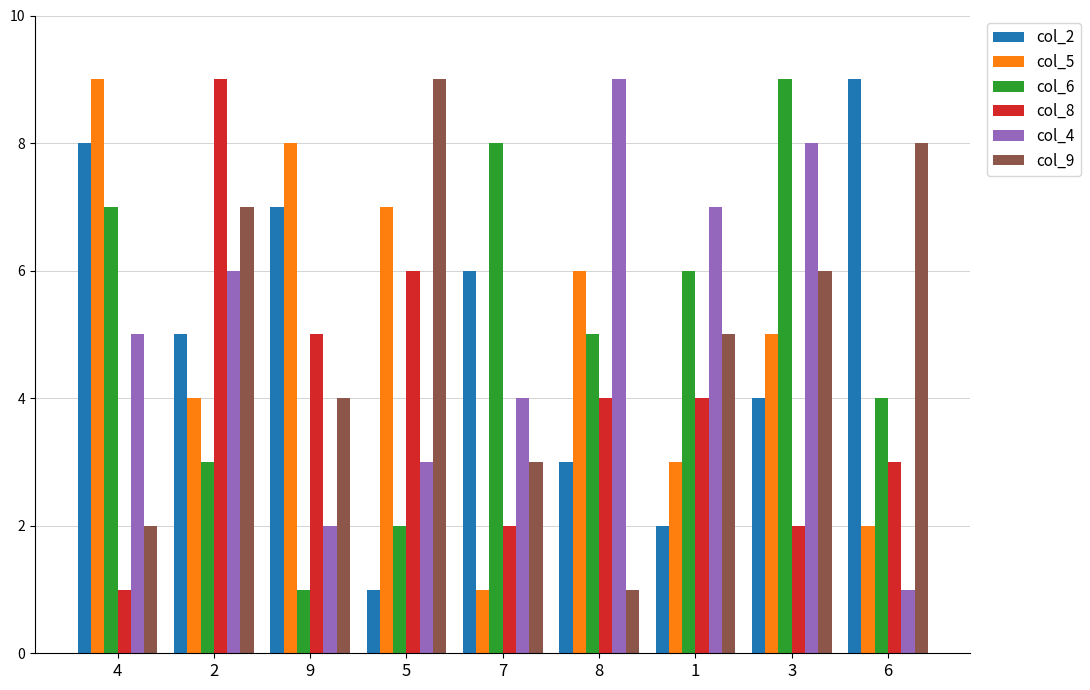

Count the col_2 values in the range 3 to 7.

5